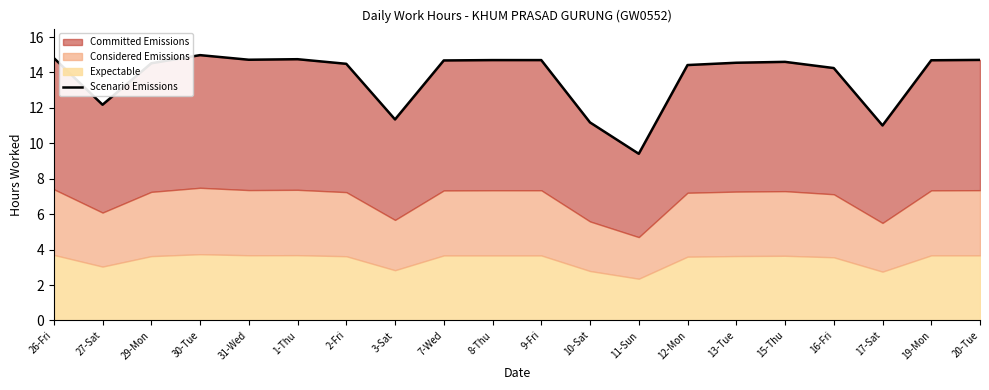

What is the label of the 4th point from the right?

16-Fri